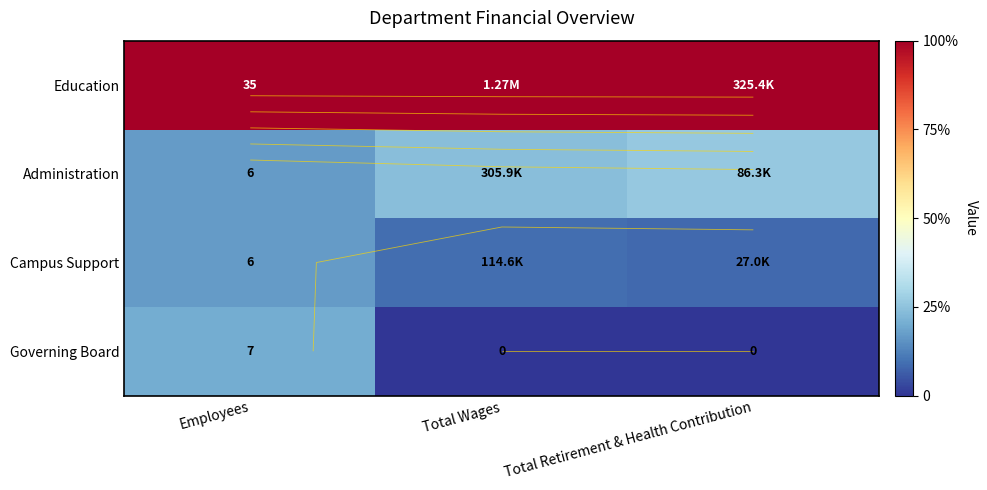

List the labels in order of Governing Board value, largest first.

Employees, Total Wages, Total Retirement & Health Contribution